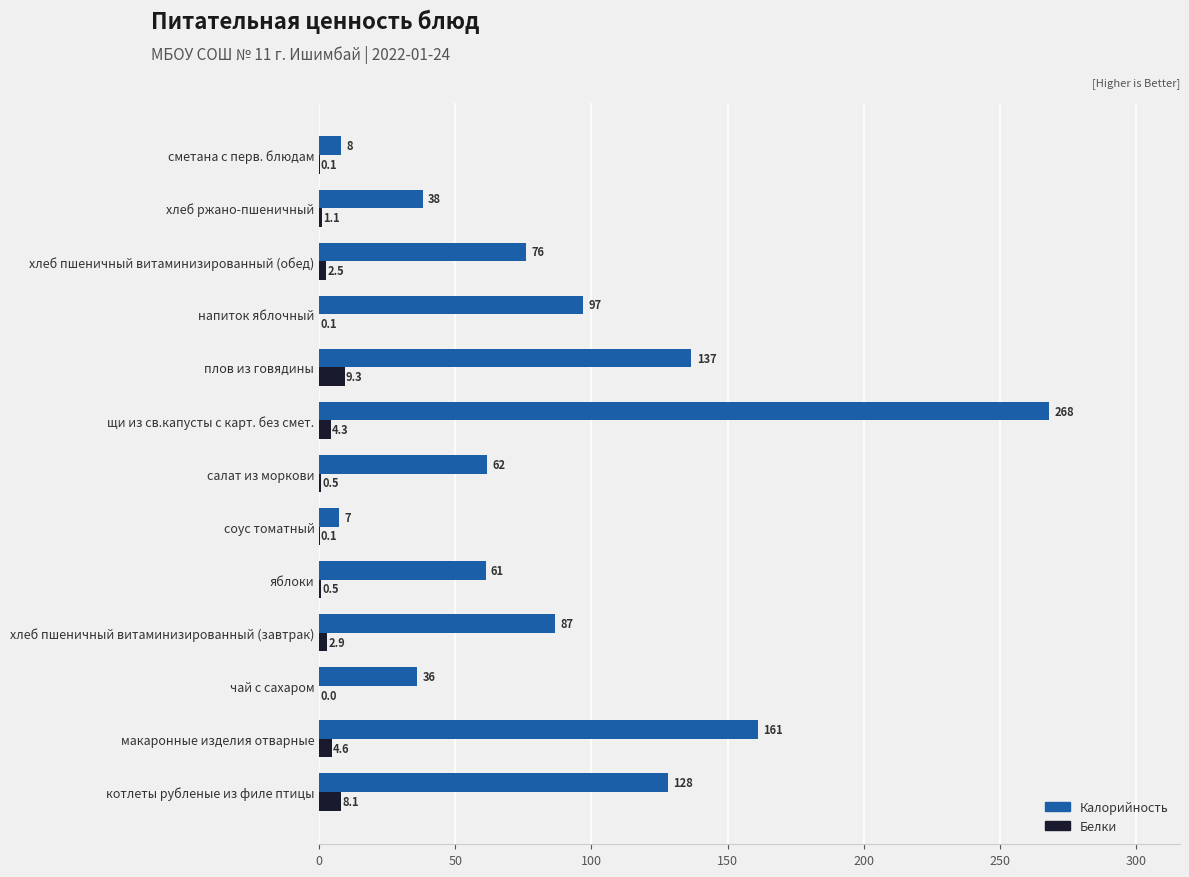

What is the average value of the Белки series?

2.6